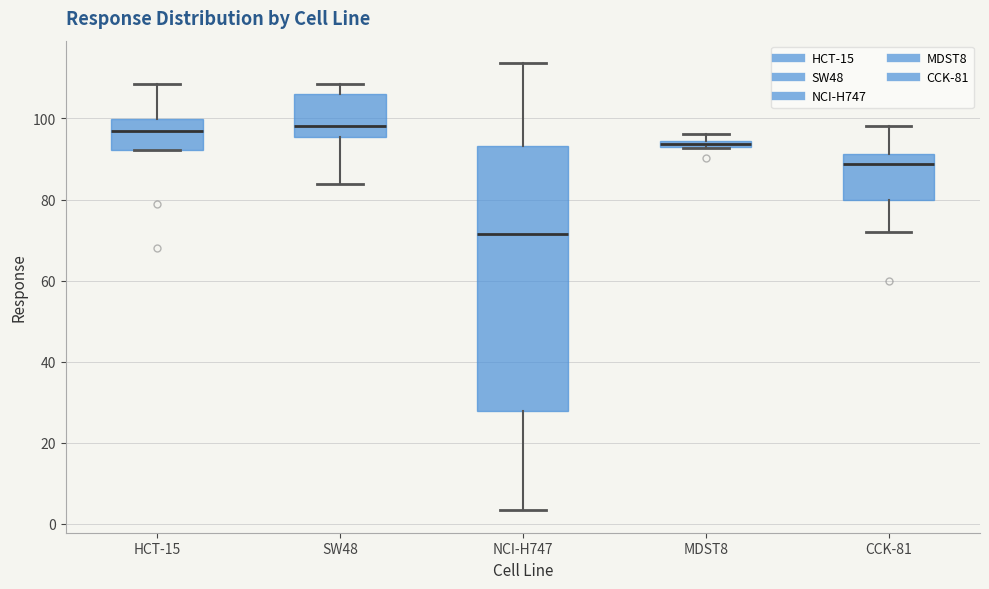

Which box has the lowest median line?

NCI-H747